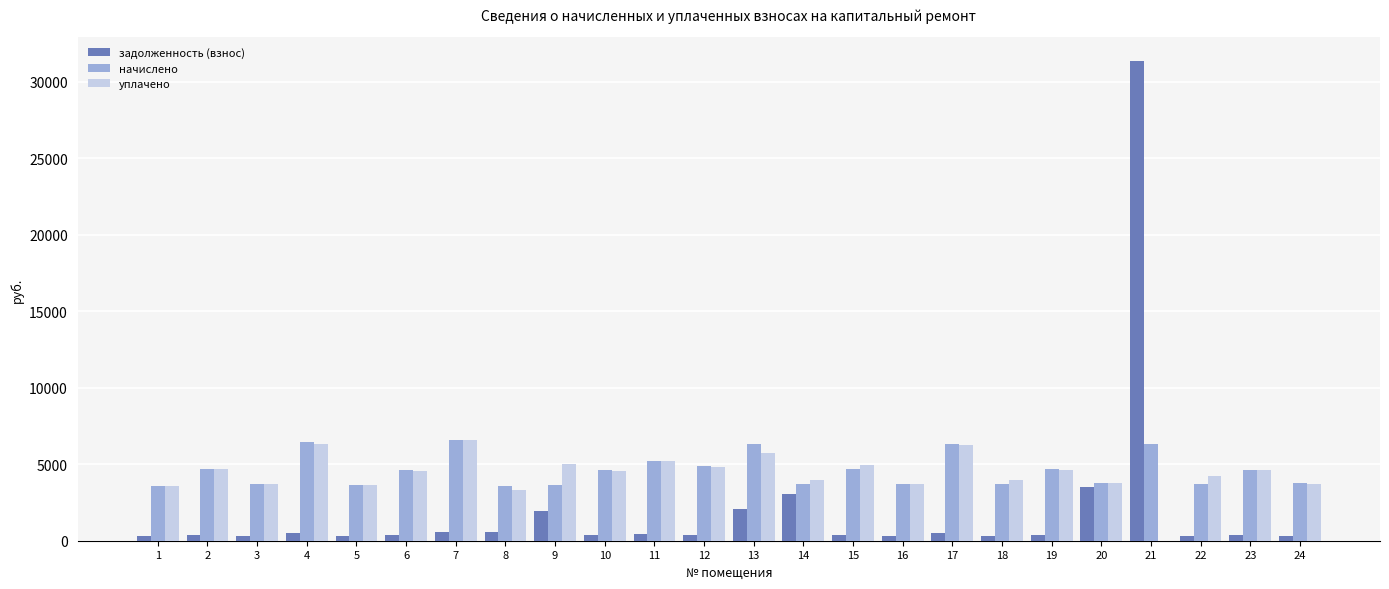

Which series changed the most between 8 and 17?

уплачено